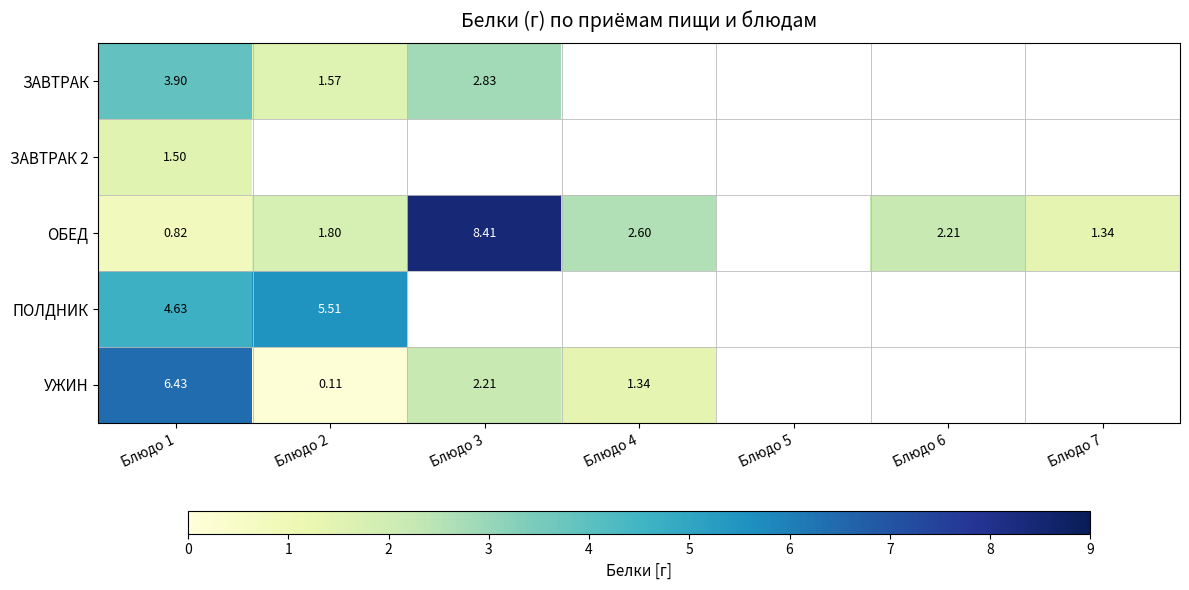

At how many categories does at least one series exceed 8?

1